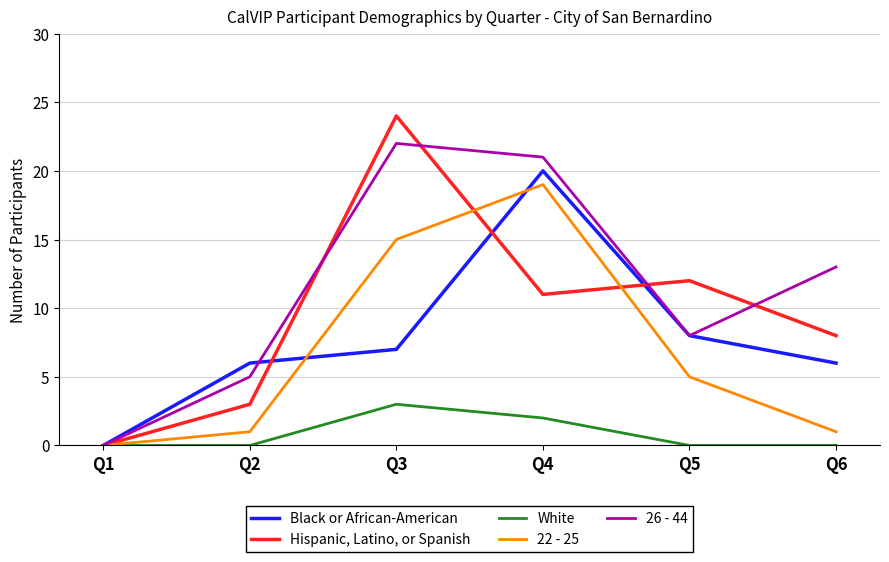

Reading right to left, list all the values displayed in this chart.

Black or African-American: Q6=6	Q5=8	Q4=20	Q3=7	Q2=6	Q1=0
Hispanic, Latino, or Spanish: Q6=8	Q5=12	Q4=11	Q3=24	Q2=3	Q1=0
White: Q6=0	Q5=0	Q4=2	Q3=3	Q2=0	Q1=0
22 - 25: Q6=1	Q5=5	Q4=19	Q3=15	Q2=1	Q1=0
26 - 44: Q6=13	Q5=8	Q4=21	Q3=22	Q2=5	Q1=0